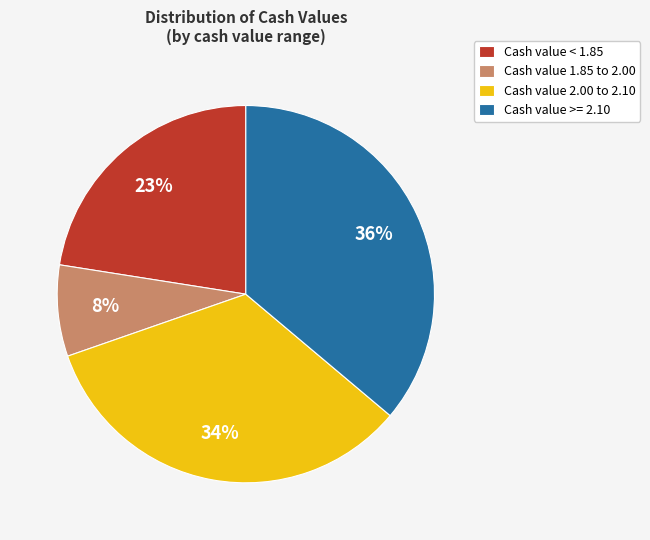

To the nearest percent, what percentage of the pie is Cash value 1.85 to 2.00?

8%